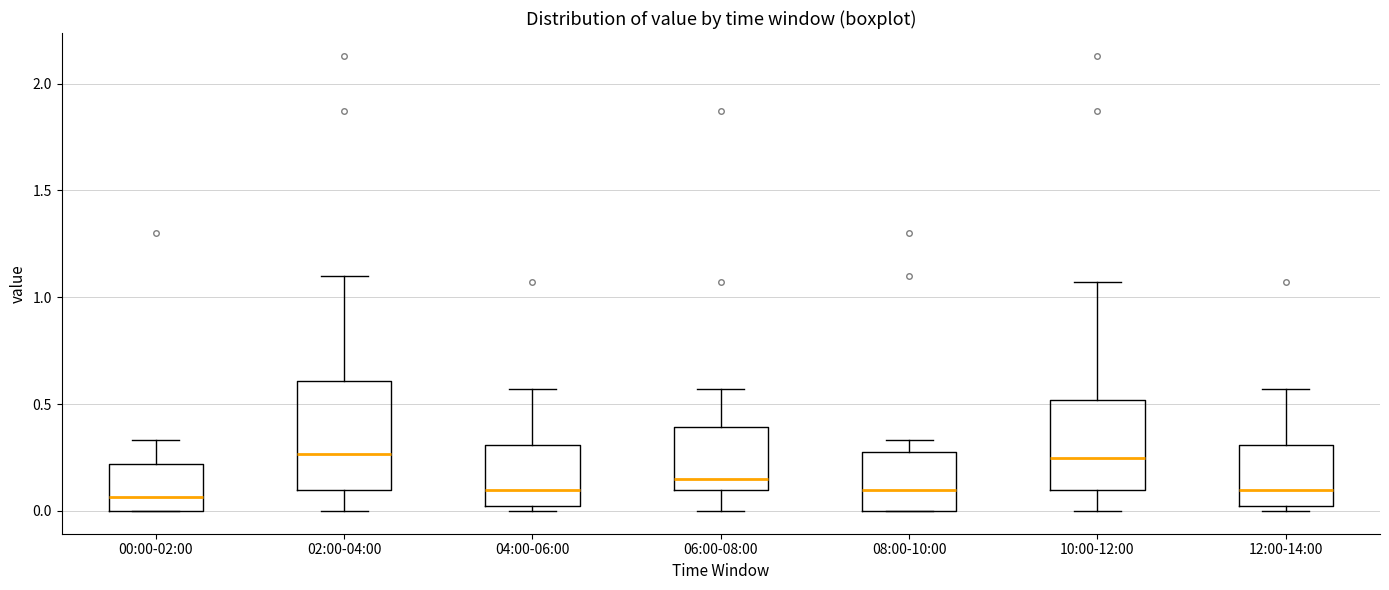

Reading left to right, read every box against the y-axis: the position of its median line, the range the box covers, and the ends of its whiskers. The values are not printed on the chart, so give them approximately, as read against the axis.

00:00-02:00: median 0.05, box 0.00 to 0.20, whiskers 0.00 to 0.35
02:00-04:00: median 0.25, box 0.10 to 0.60, whiskers 0.00 to 1.10
04:00-06:00: median 0.10, box 0.00 to 0.30, whiskers 0.00 (just below the box's lower edge) to 0.55
06:00-08:00: median 0.15, box 0.10 to 0.40, whiskers 0.00 to 0.55
08:00-10:00: median 0.10, box 0.00 to 0.30, whiskers 0.00 to 0.35
10:00-12:00: median 0.25, box 0.10 to 0.50, whiskers 0.00 to 1.05
12:00-14:00: median 0.10, box 0.00 to 0.30, whiskers 0.00 (just below the box's lower edge) to 0.55